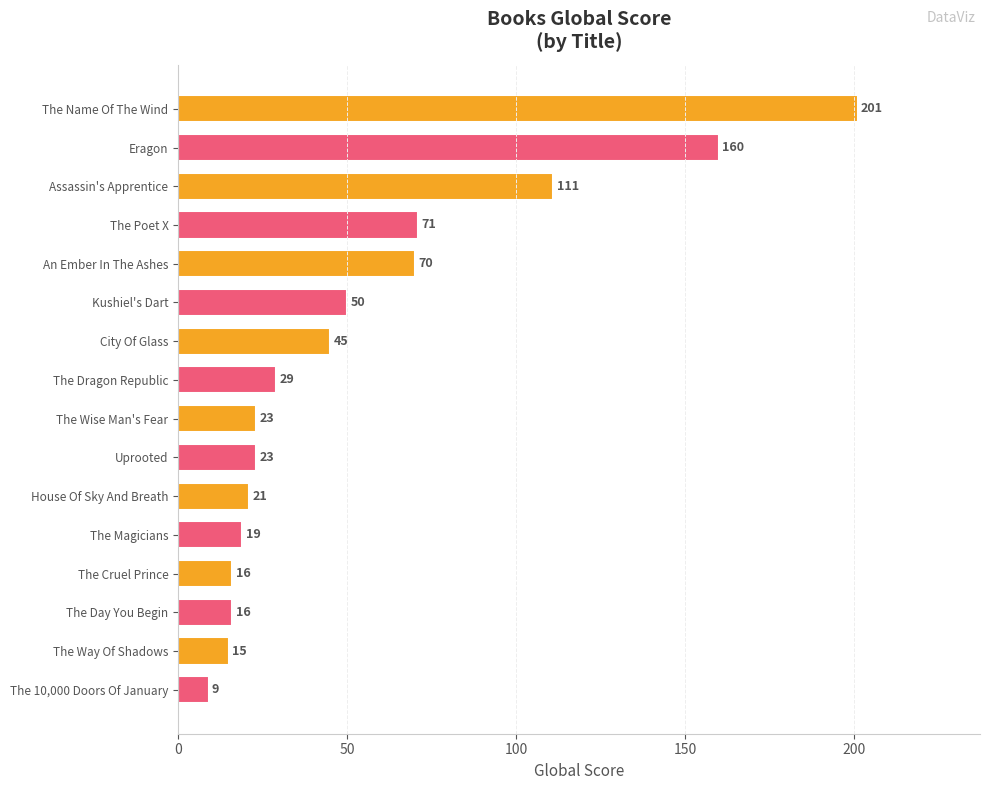

What is the approximate value at Eragon, to the nearest 50?

150